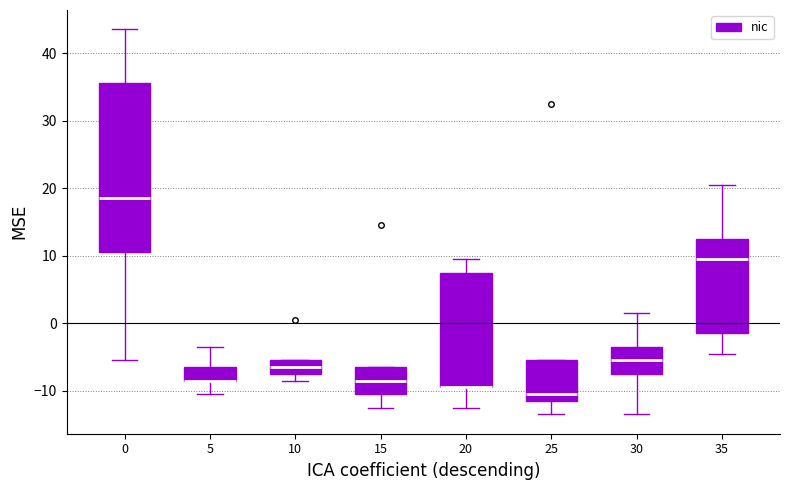

Reading left to right, transcribe this box plot: for each box, give where its median line is, the range the box spans, and where its two whiskers end, as read against the y-axis. The values are not printed on the chart, so give them approximately, as read against the axis.

0: median 19, box 11 to 36, whiskers -5 to 44
5: median -8 (drawn on the box's lower edge), box -8 to -6, whiskers -10 to -3
10: median -6, box -7 to -5, whiskers -8 to -5
15: median -8, box -10 to -6, whiskers -12 to -6
20: median -9 (drawn on the box's lower edge), box -9 to 8, whiskers -12 to 10
25: median -10, box -11 to -5, whiskers -13 to -5
30: median -5, box -7 to -3, whiskers -13 to 2
35: median 10, box -1 to 13, whiskers -4 to 21